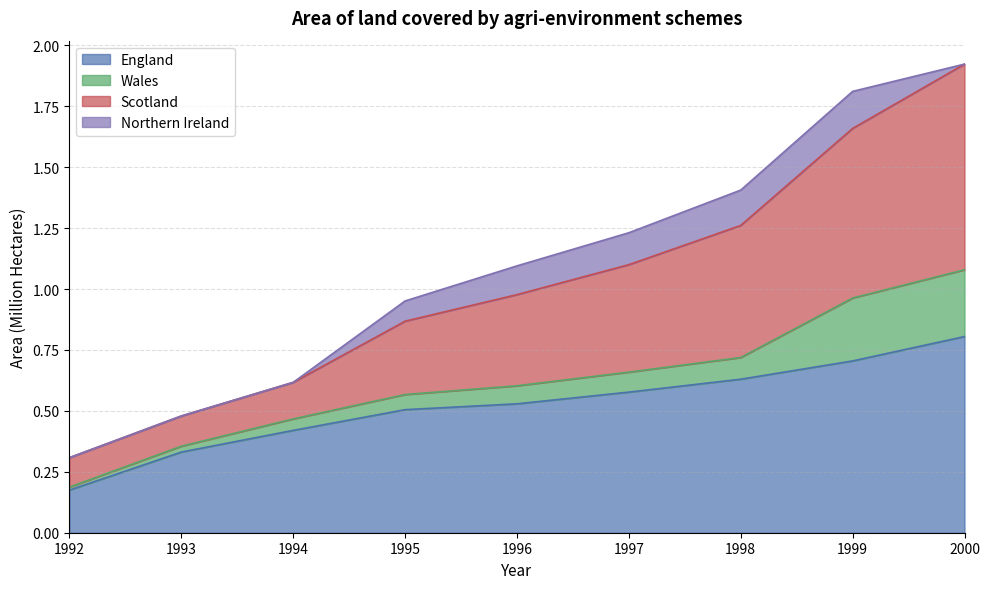

At which label does England reach its peak?

2000